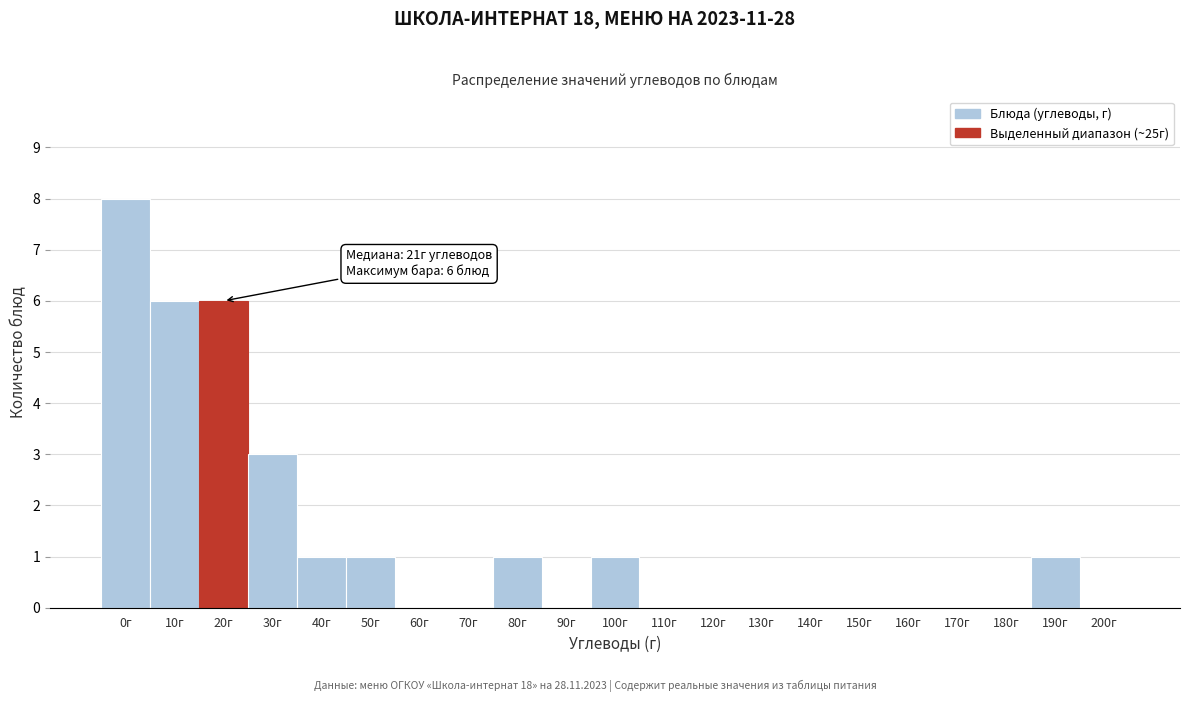

Reading left to right, extract all data points from this chart.

0г=8	10г=6	20г=6	30г=3	40г=1	50г=1	60г=0	70г=0	80г=1	90г=0	100г=1	110г=0	120г=0	130г=0	140г=0	150г=0	160г=0	170г=0	180г=0	190г=1	200г=0